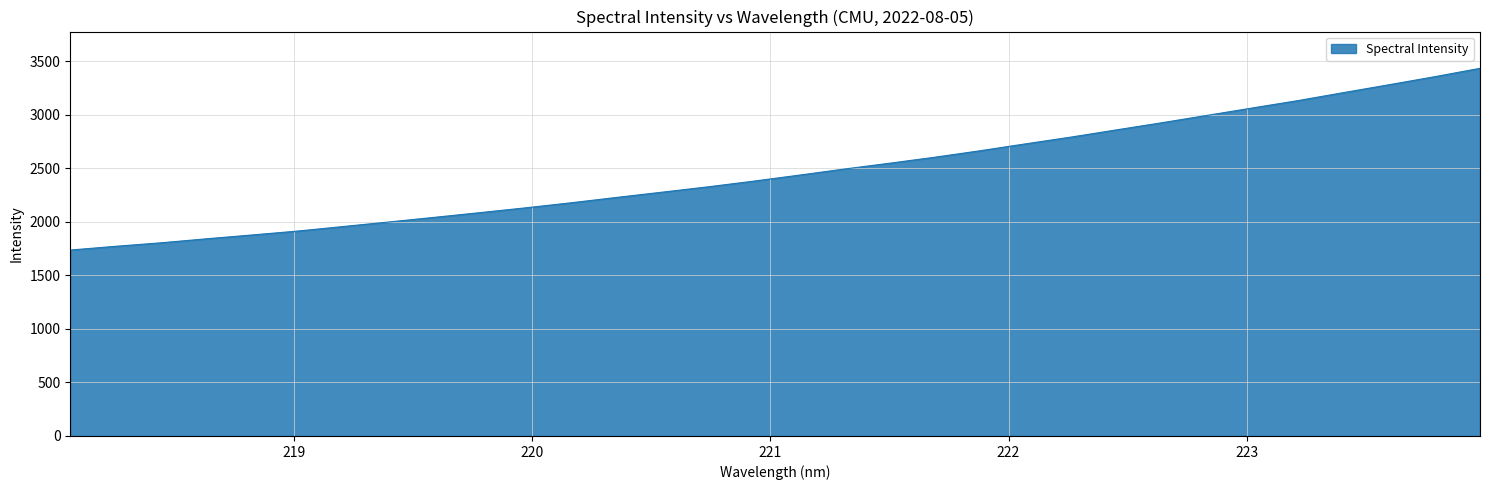

What is the average value?

2469.9